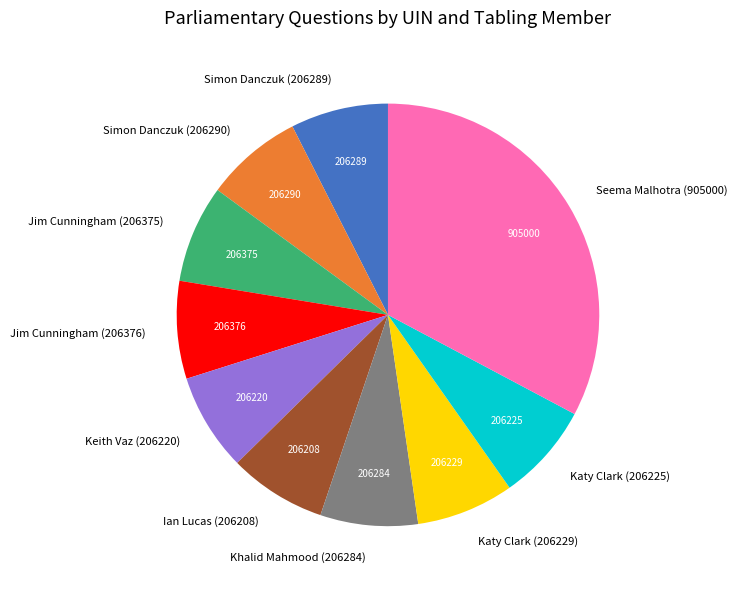

Does Simon Danczuk (206290) represent more than half of the total?

No